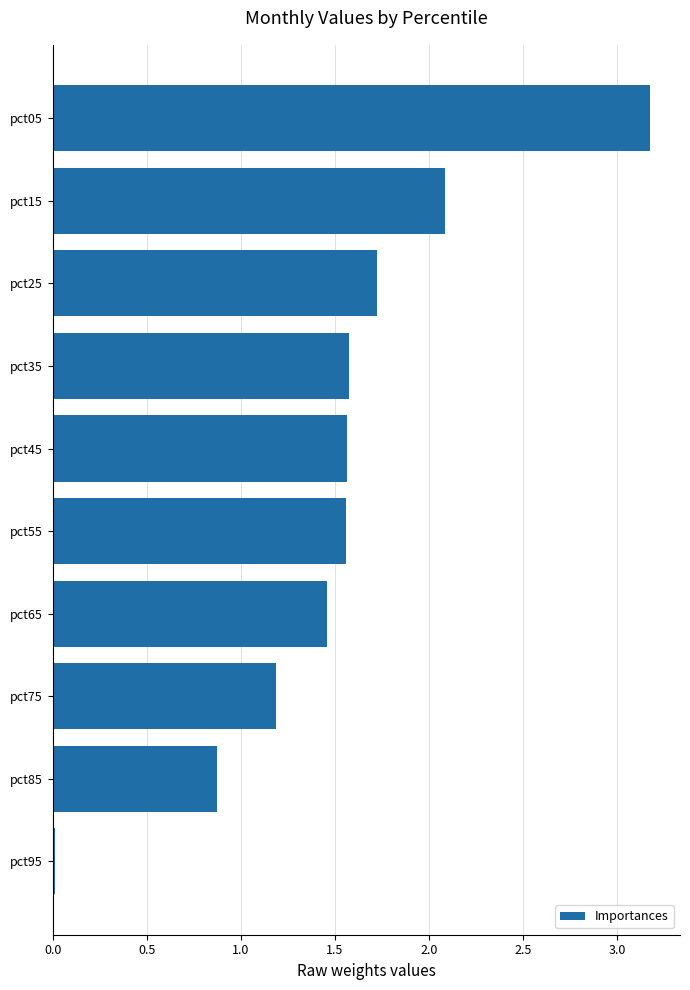

What is the difference between the values at pct05 and pct85?

2.3